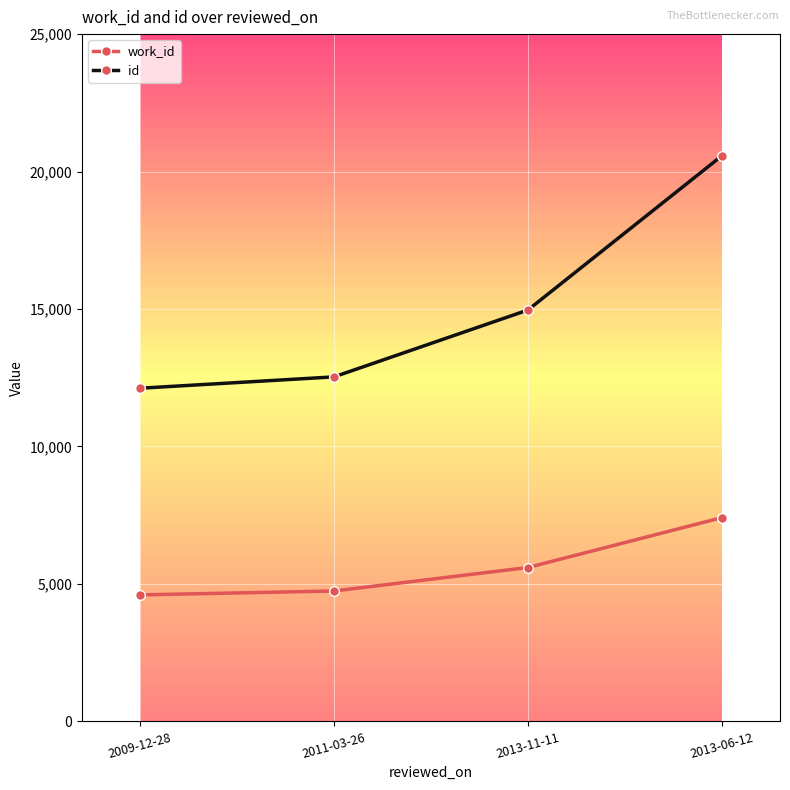

What are all the series names shown in the legend?

work_id, id